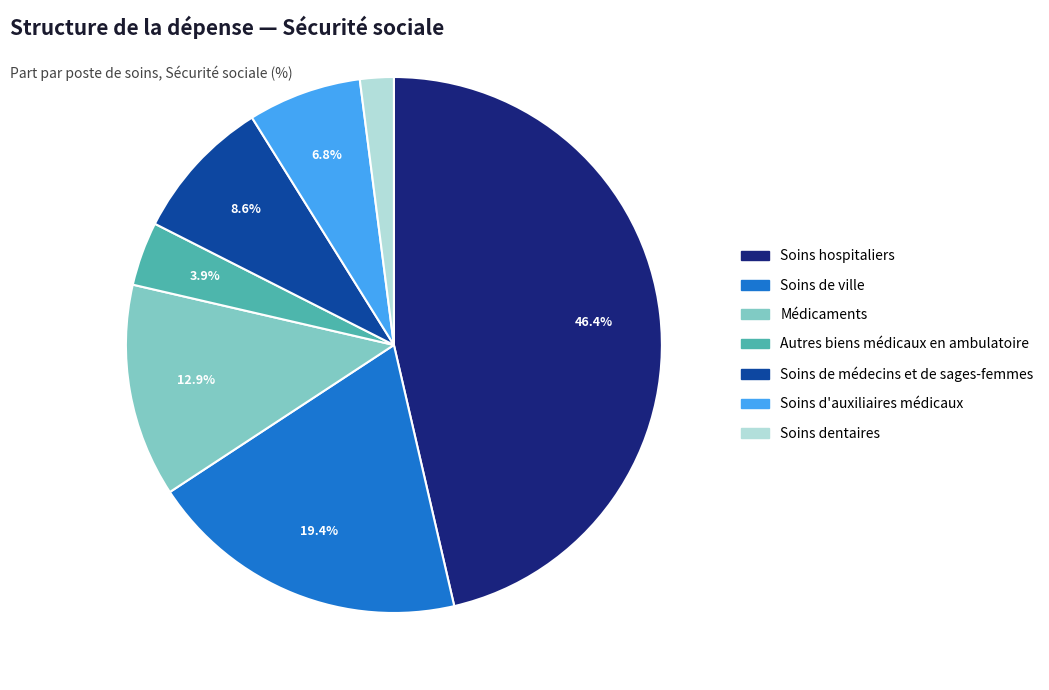

Which slice is the smallest?

Soins dentaires